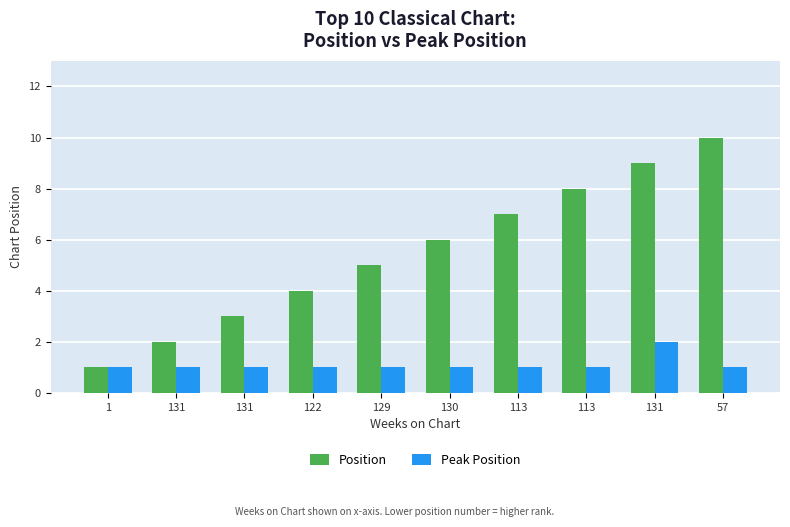

Is it true that Position equals 2 at 1?

False